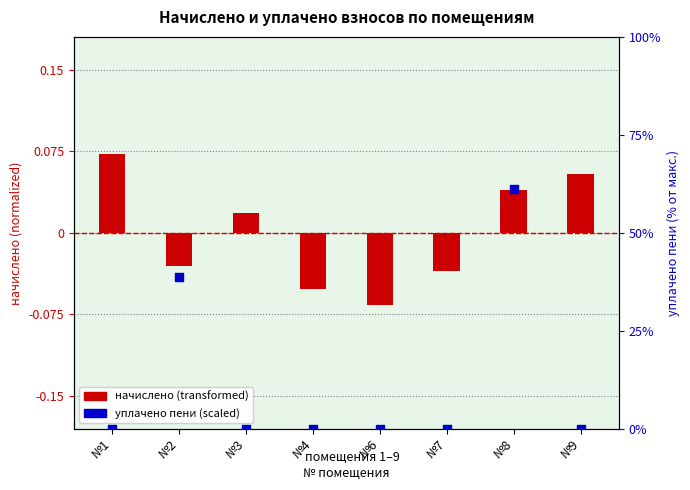

Which series has the largest Y range (max minus min)?

уплачено пени (scaled)